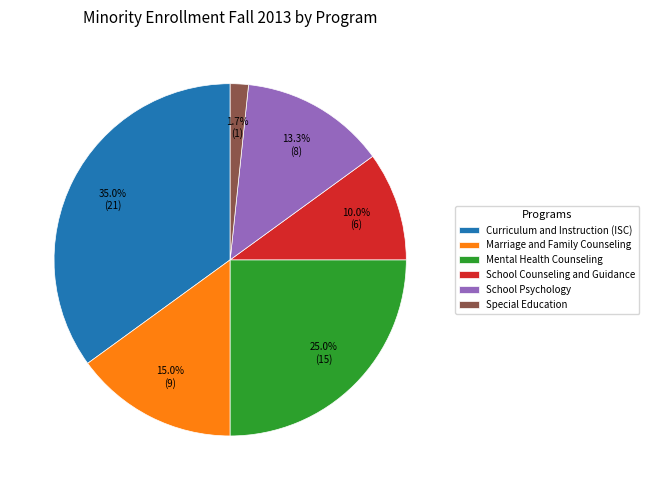

What portion of the pie excludes School Psychology?

86.7%